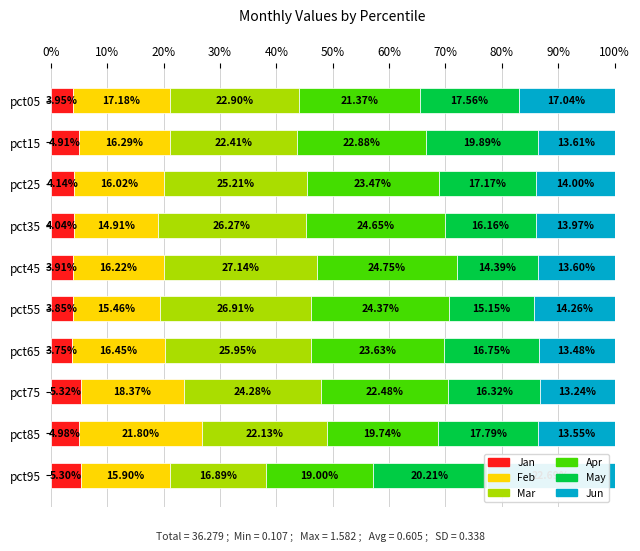

Which has a higher value, pct25 or pct15?

pct15